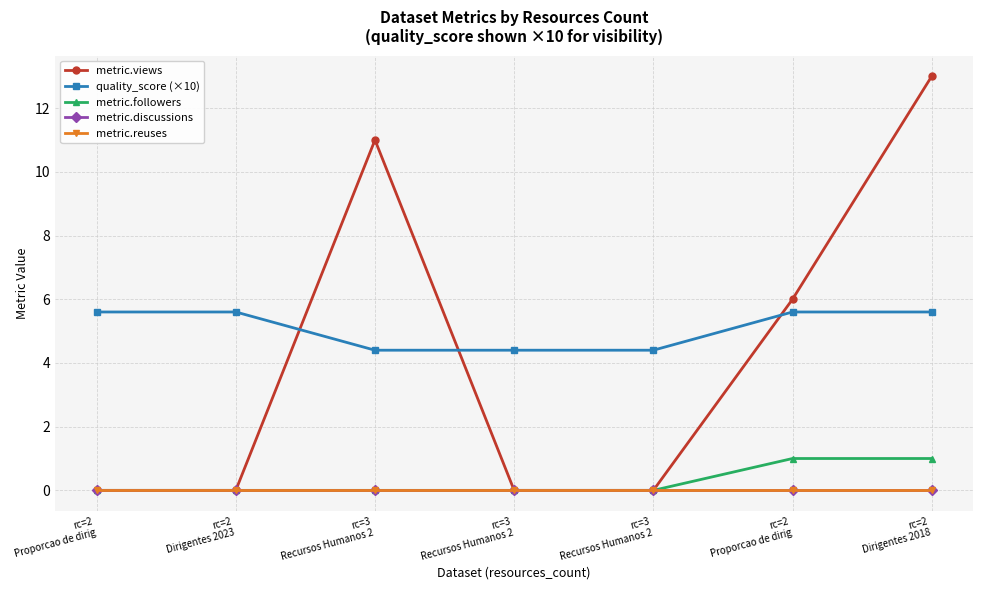

Is this an area chart (filled region under the line)?

No